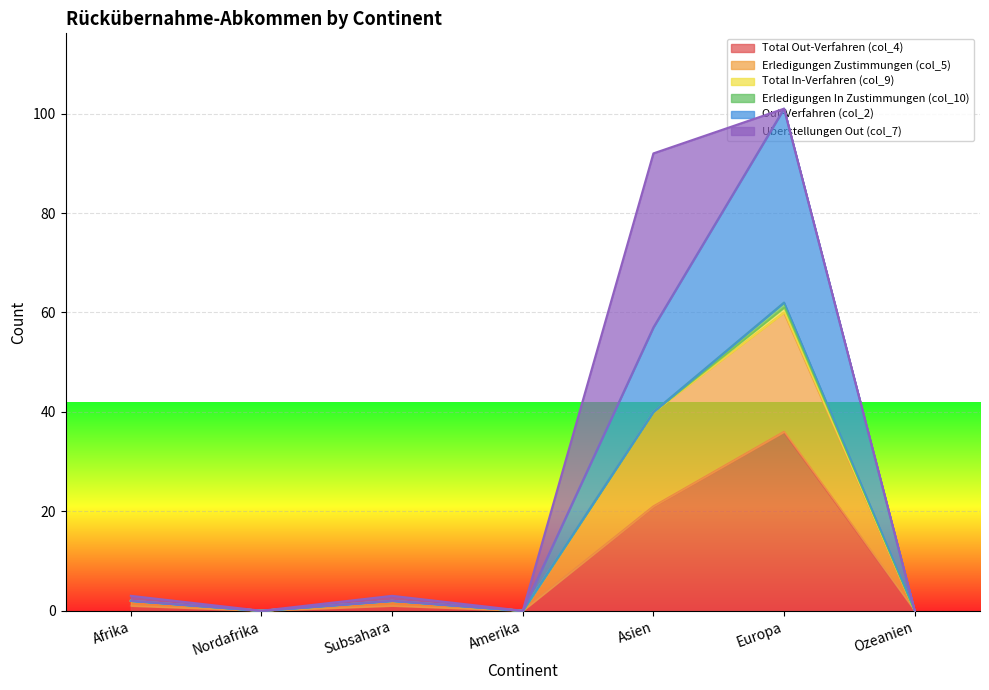

True or false: Total Out-Verfahren (col_4) has a value of 36 at Europa.

True